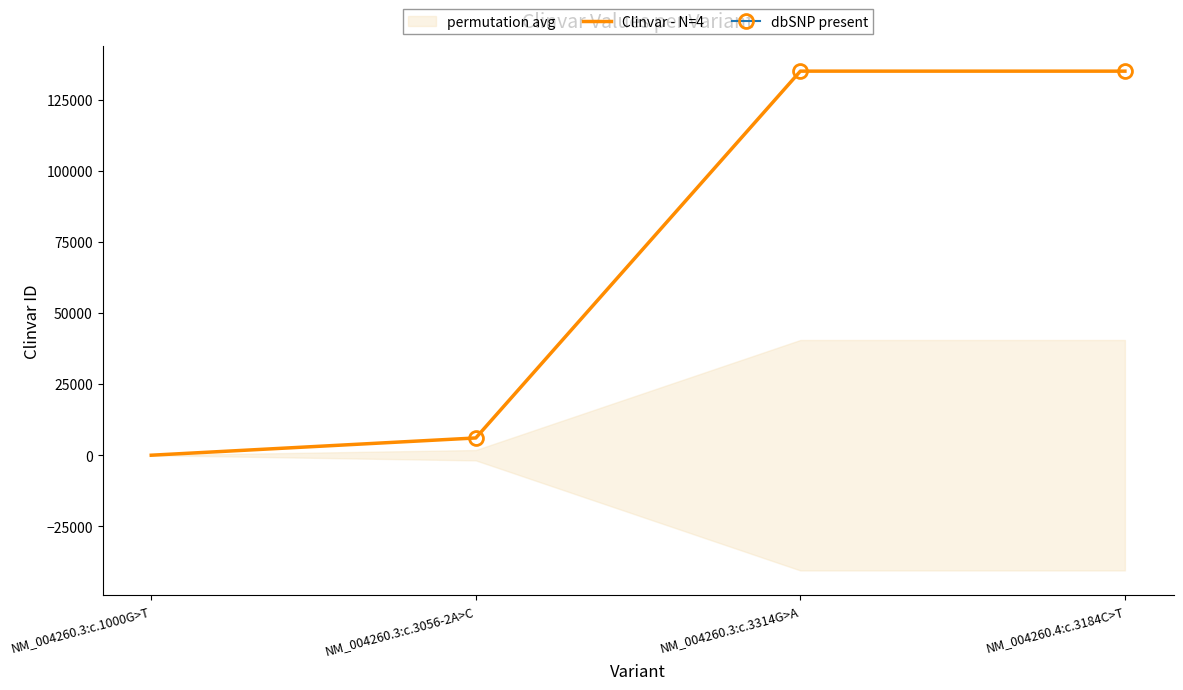

What is the label of the 4th point from the right?

NM_004260.3:c.1000G>T